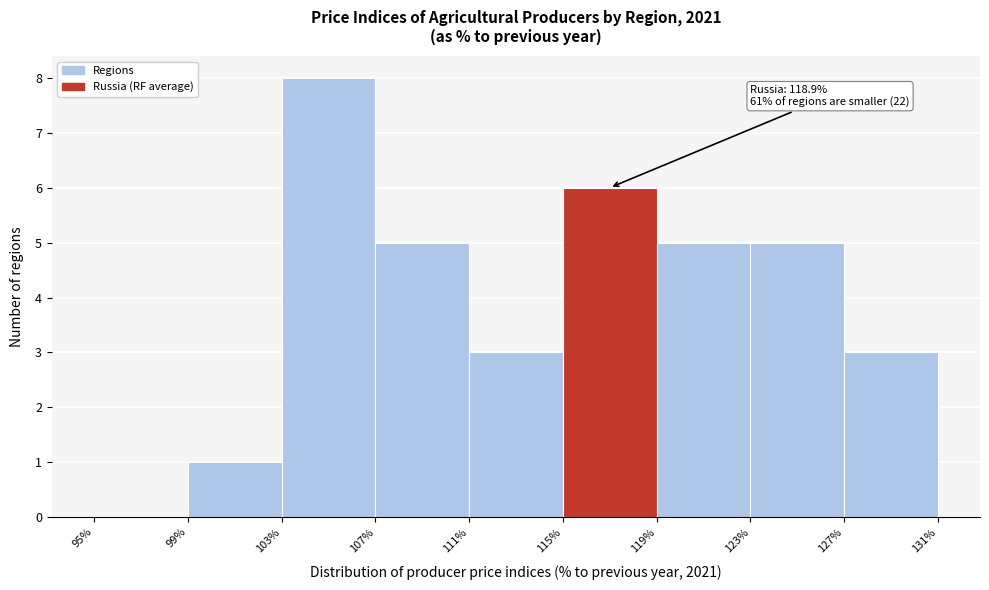

Over which range of the x-axis is the bar tallest?

103% to 107%